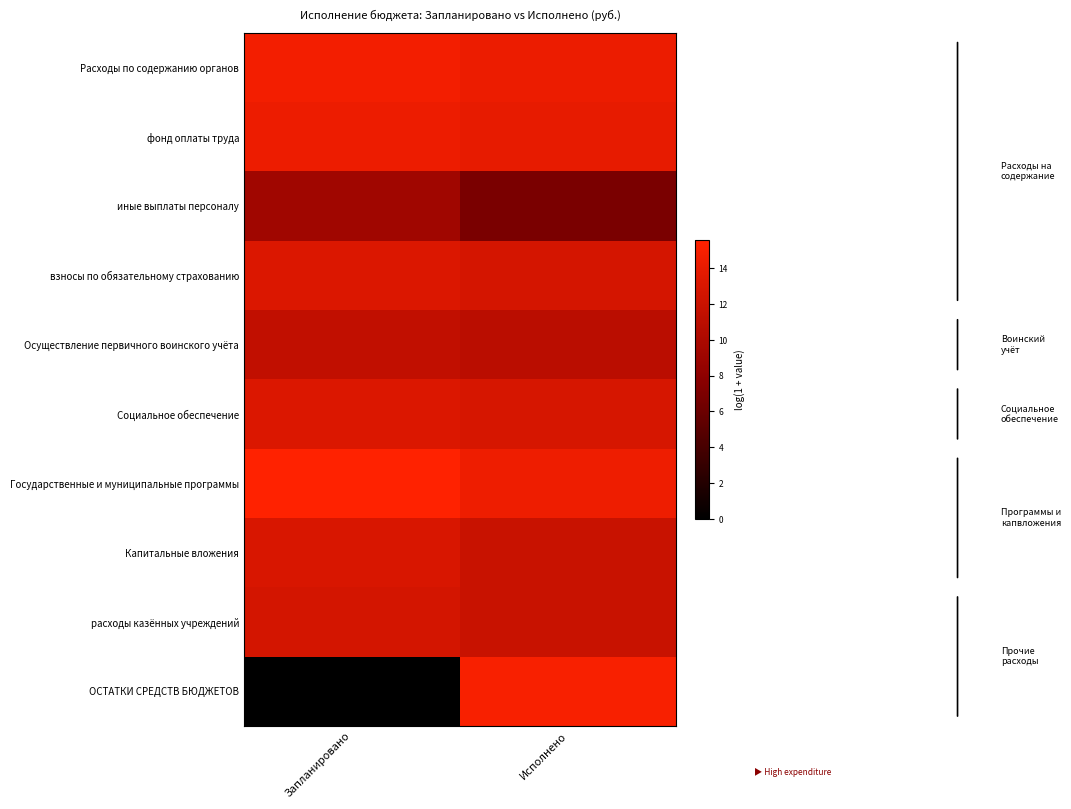

At Исполнено, list the series in order from smallest to largest.

иные выплаты персоналу, Осуществление первичного воинского учёта, Капитальные вложения, расходы казённых учреждений, взносы по обязательному страхованию, Социальное обеспечение, фонд оплаты труда, Расходы по содержанию органов, Государственные и муниципальные программы, ОСТАТКИ СРЕДСТВ БЮДЖЕТОВ